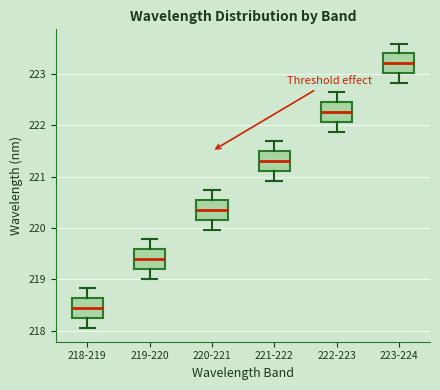

Reading left to right, transcribe this box plot: for each box, give where its median line is, the range the box spans, and where its two whiskers end, as read against the y-axis. The values are not printed on the chart, so give them approximately, as read against the axis.

218-219: median 218.4, box 218.3 to 218.6, whiskers 218.1 to 218.8
219-220: median 219.4, box 219.2 to 219.6, whiskers 219.0 to 219.8
220-221: median 220.4, box 220.2 to 220.5, whiskers 220.0 to 220.7
221-222: median 221.3, box 221.1 to 221.5, whiskers 220.9 to 221.7
222-223: median 222.3, box 222.1 to 222.5, whiskers 221.9 to 222.6
223-224: median 223.2, box 223.0 to 223.4, whiskers 222.8 to 223.6